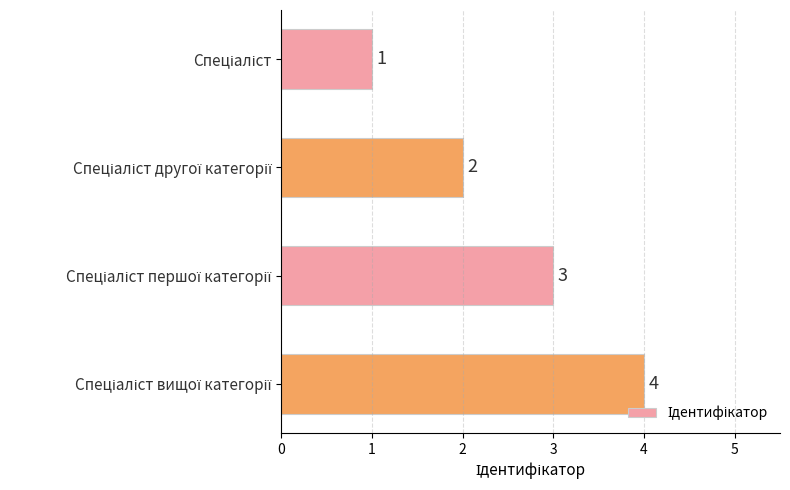

What is the sum of all values?

10